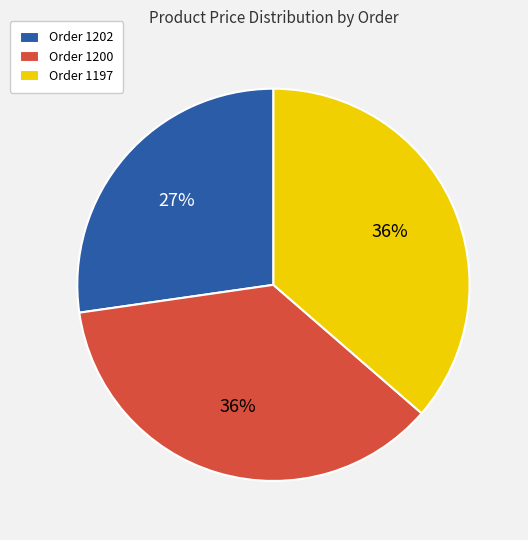

How many slices are in this pie chart?

3